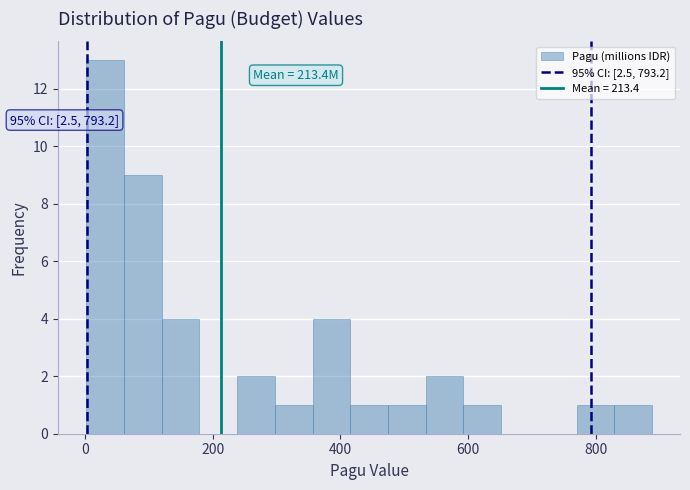

Around what value on the x-axis is the tallest bar? Give the approximate position of its centre, as read against the axis.

40